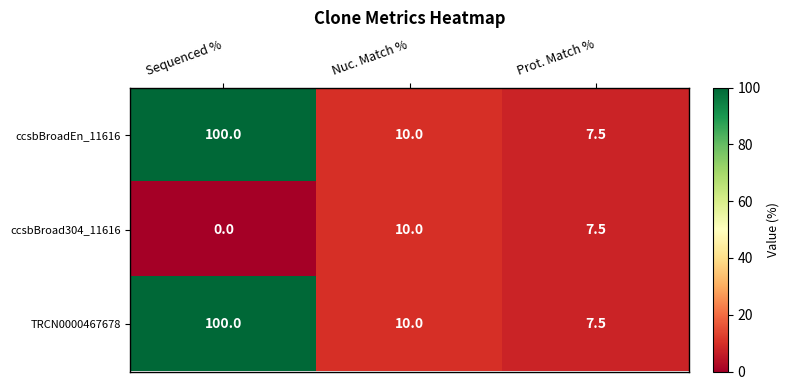

How many distinct data groups are displayed?

3